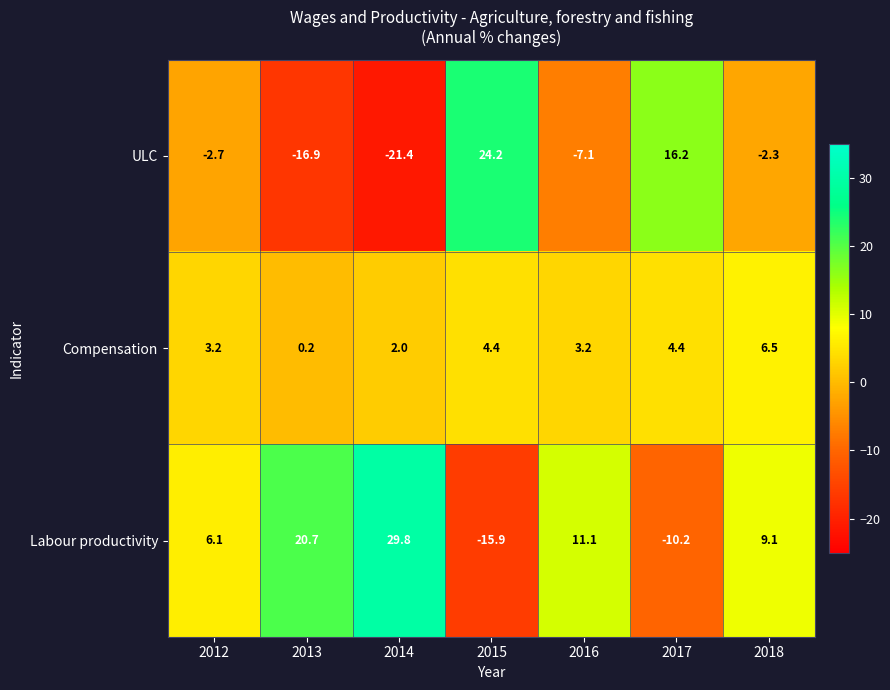

The Labour productivity series shows -15.9 at 2015. True or false?

True